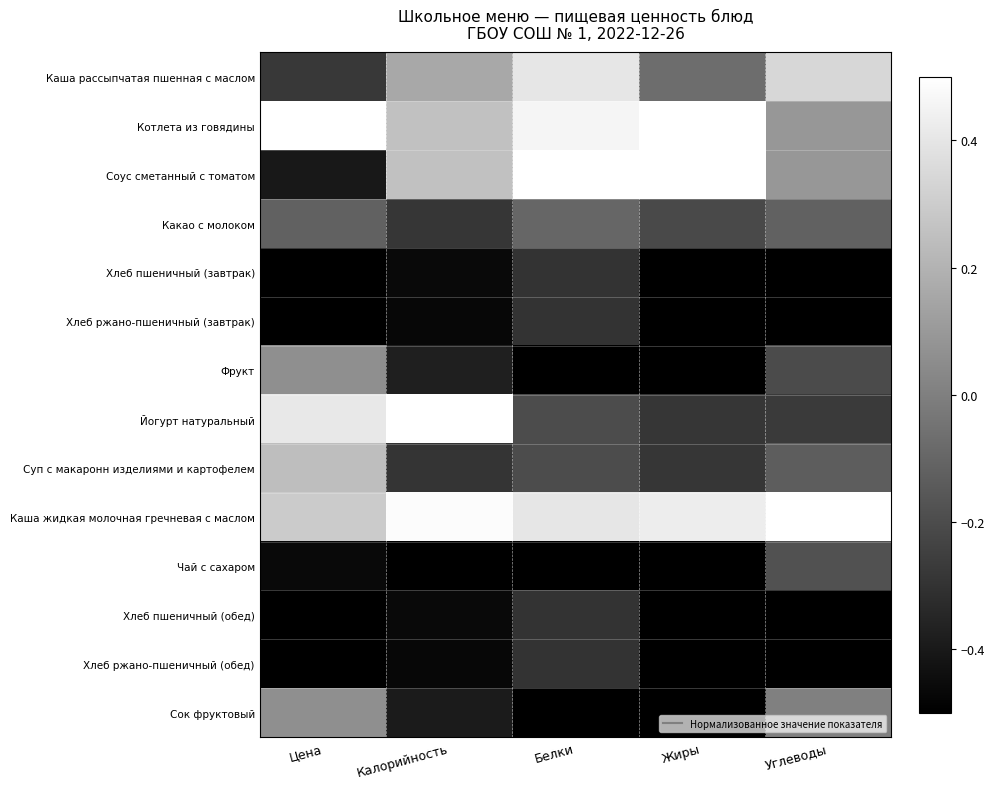

At which category is the sum across all series the highest?

Белки